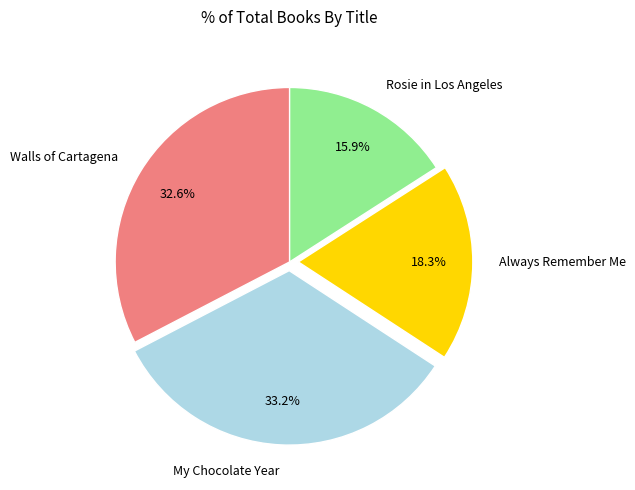

How many slices are in this pie chart?

4